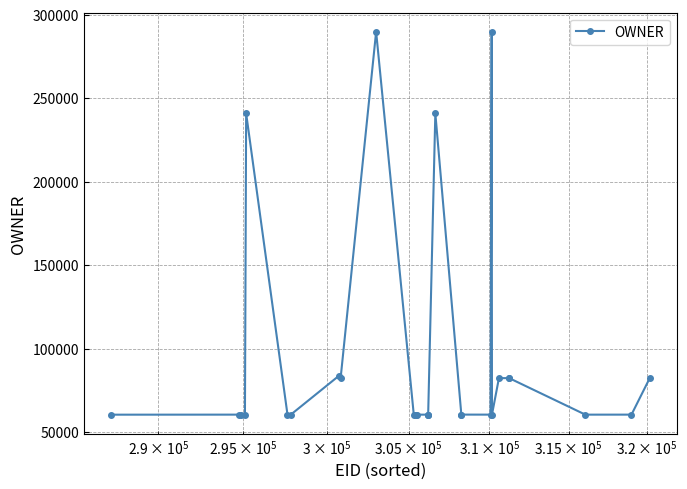

What is the smallest value displayed?

60453